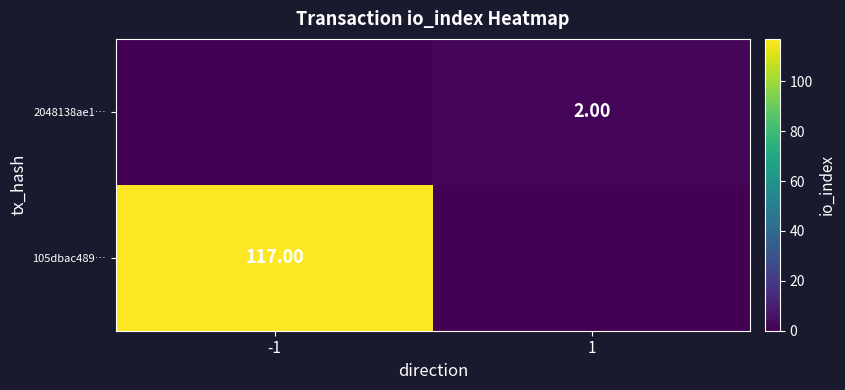

Is the value of 105dbac489… at -1 greater than the value of 2048138ae1… at 1?

Yes